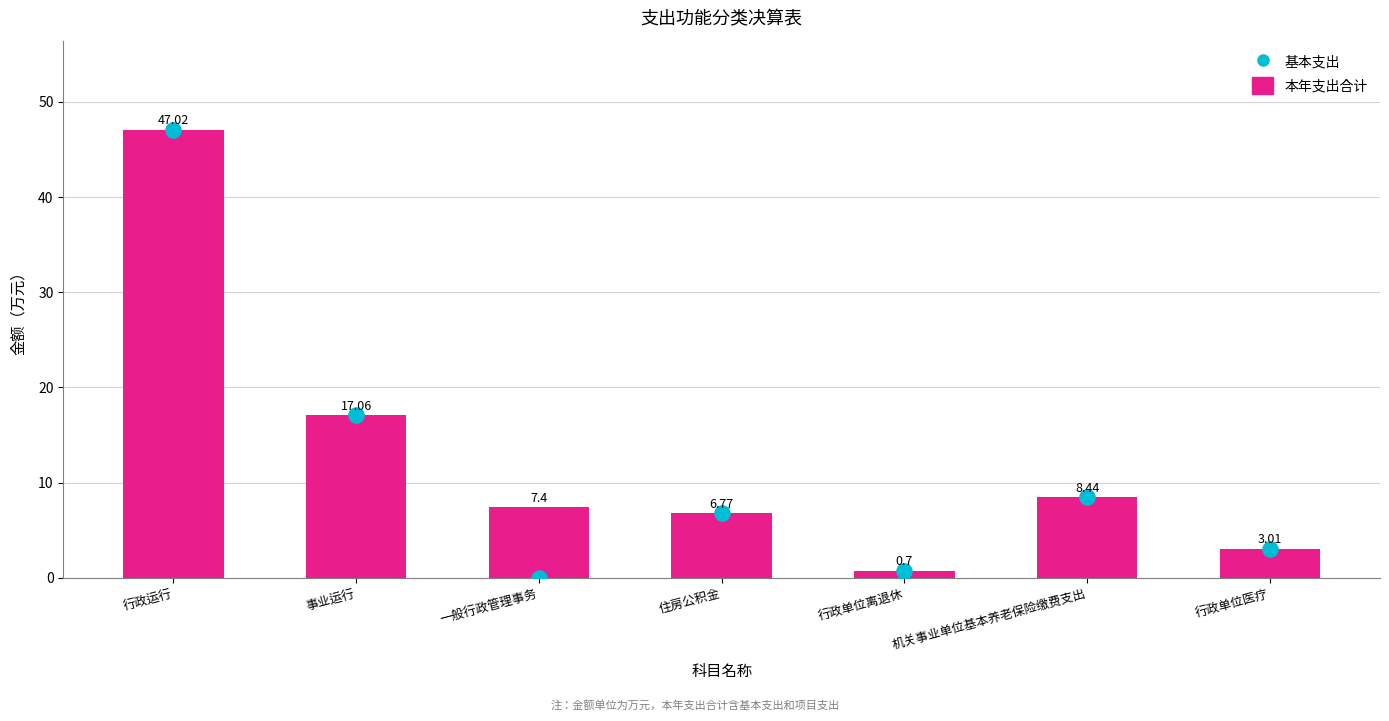

Which series reaches the minimum Y coordinate?

基本支出